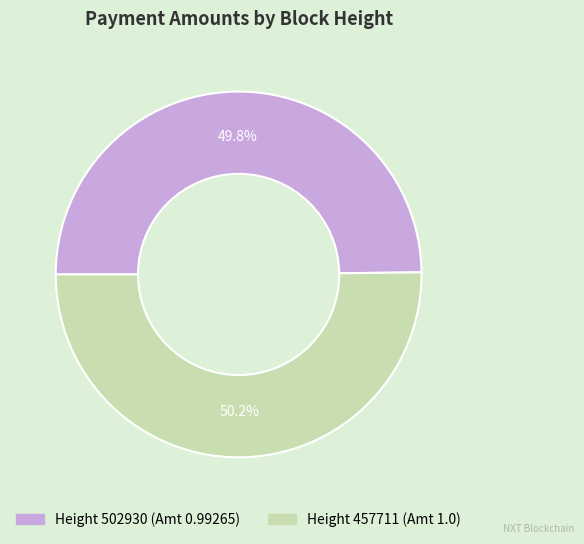

Is there a majority slice in this chart?

Yes